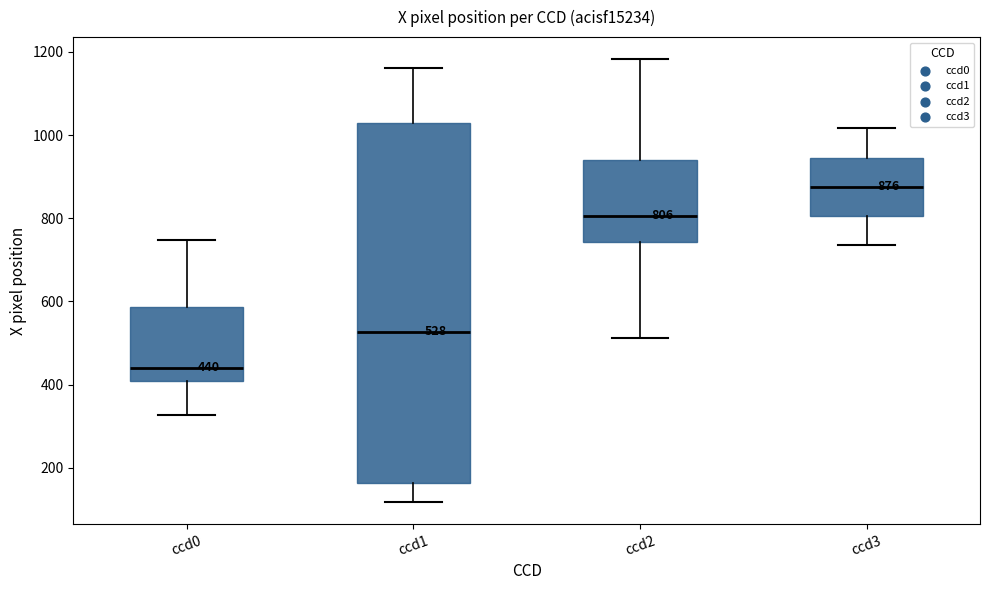

Which box has the lowest median line?

ccd0